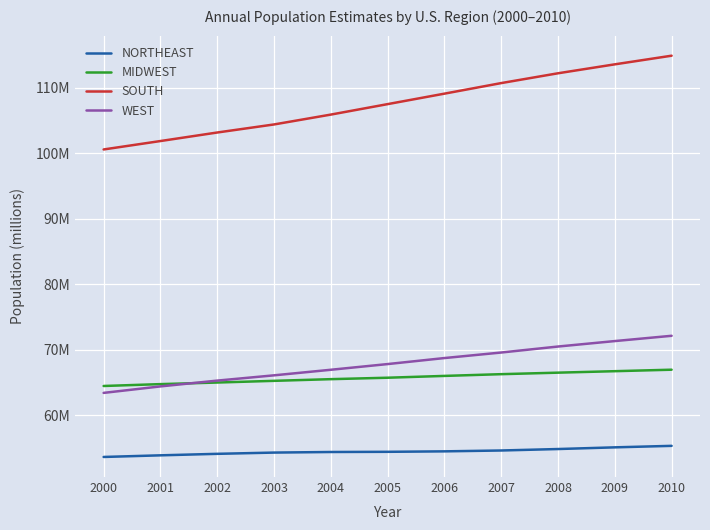

Which series has the largest total across all categories?

SOUTH